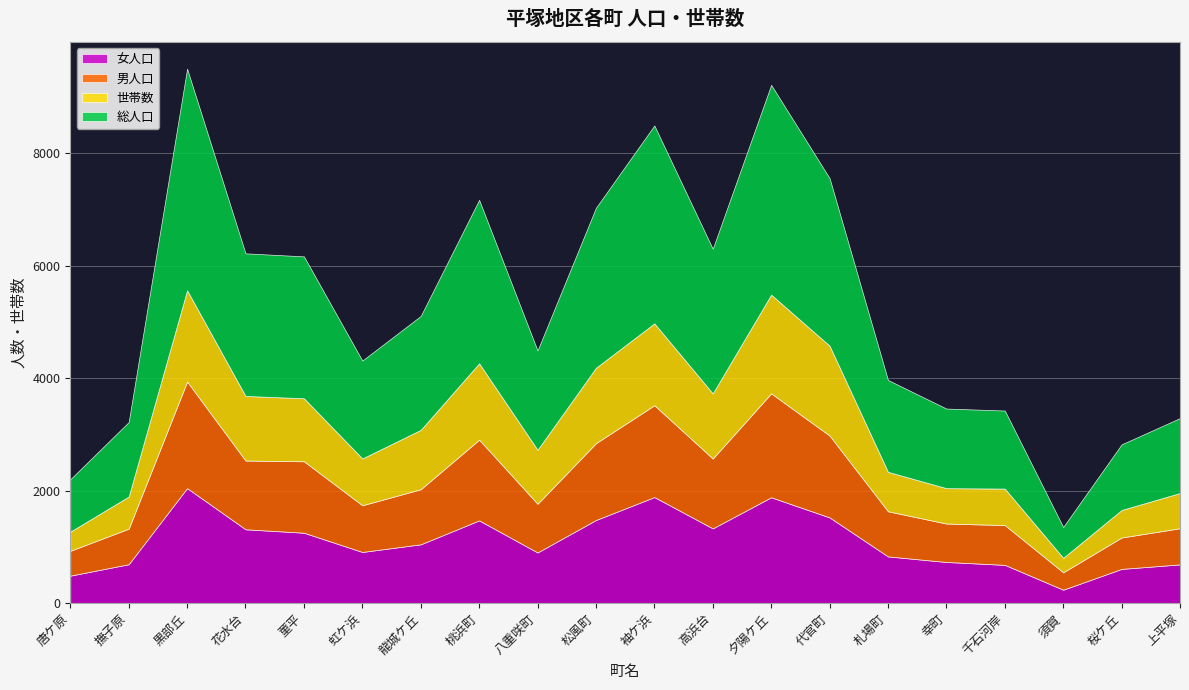

Reading left to right, list all the values displayed in this chart.

女人口: 489	692	2045	1313	1252	910	1046	1471	901	1478	1886	1329	1882	1524	831	732	681	239	609	689
男人口: 442	632	1894	1222	1270	830	979	1435	865	1366	1632	1242	1847	1455	802	683	707	309	558	643
世帯数: 340	571	1622	1148	1120	832	1055	1357	960	1340	1455	1157	1755	1597	701	629	648	258	489	626
総人口: 931	1324	3939	2535	2522	1740	2025	2906	1766	2844	3518	2571	3729	2979	1633	1415	1388	548	1167	1332